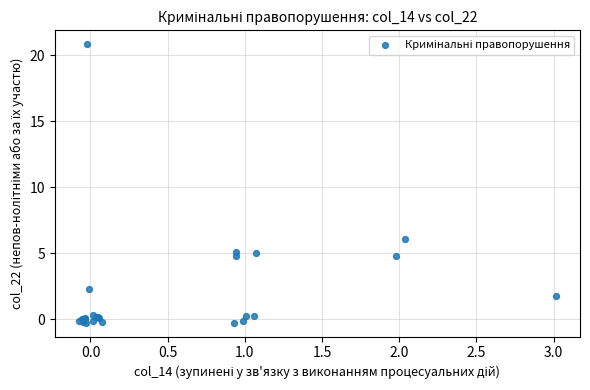

What Y value in the scatter plot is closest to 10?

6.1